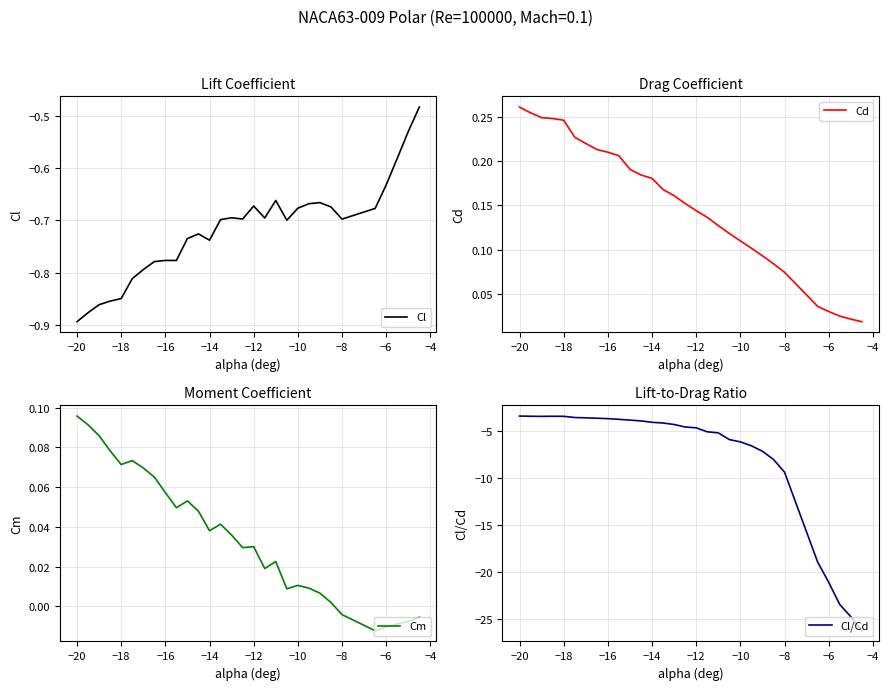

What is the average value of the Cl/Cd series?

-7.8